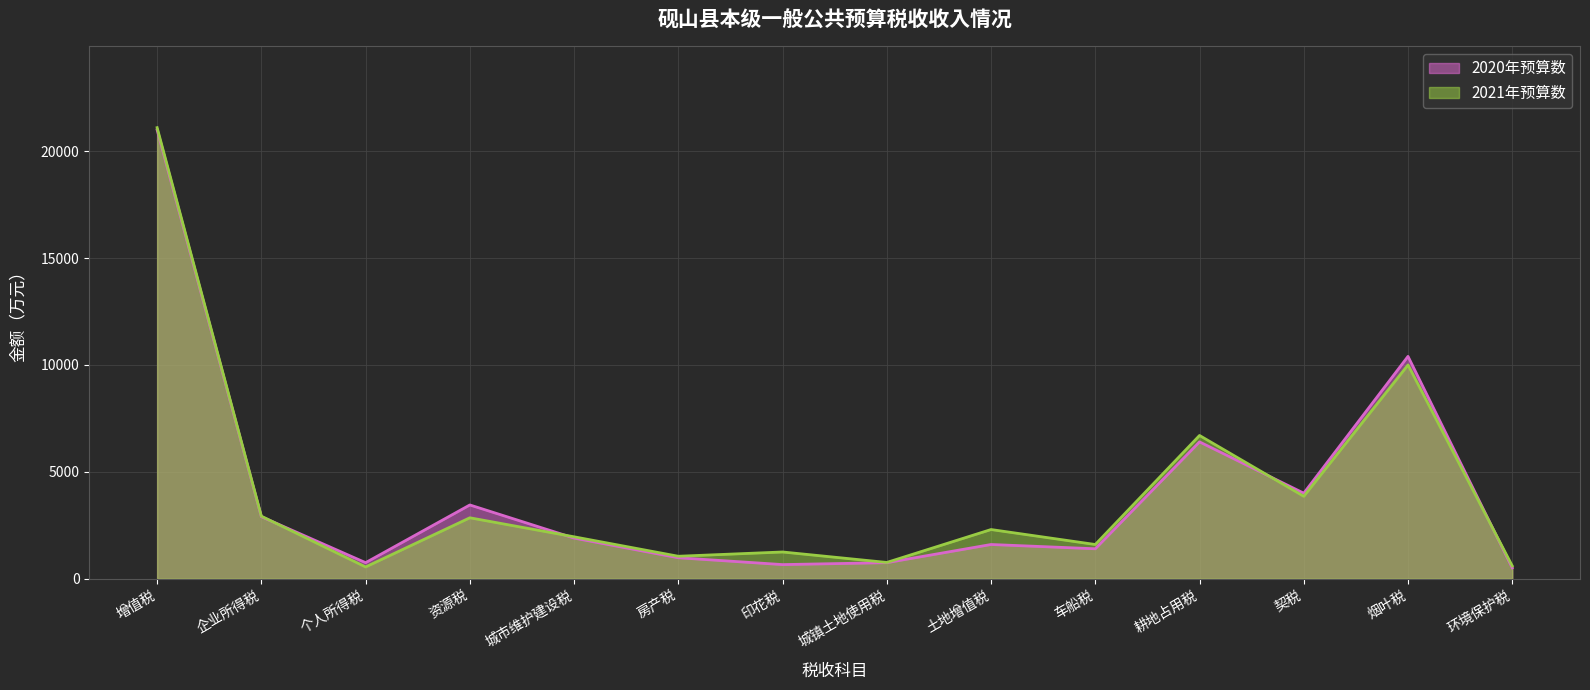

Rank the series by their maximum value, from highest to lowest.

2021年预算数, 2020年预算数